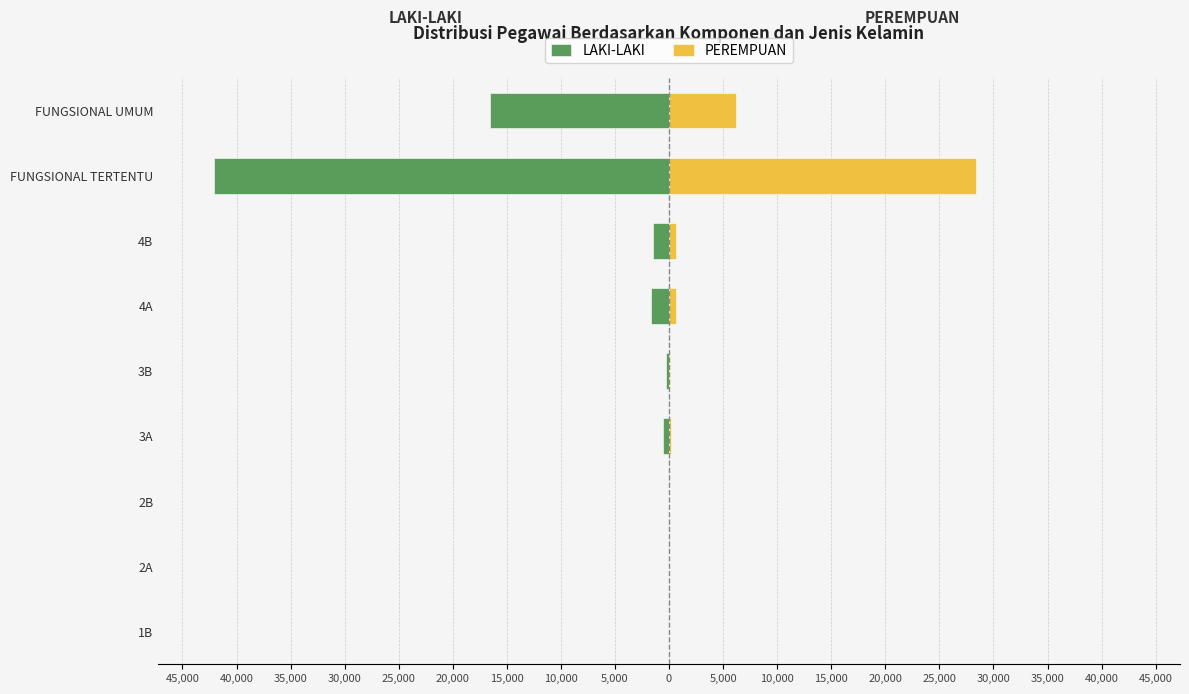

Reading left to right, what are all the values shown in this chart?

LAKI-LAKI: -2	-33	-38	-543	-257	-1709	-1442	-42071	-16603
PEREMPUAN: 0	7	12	146	90	607	647	28402	6226